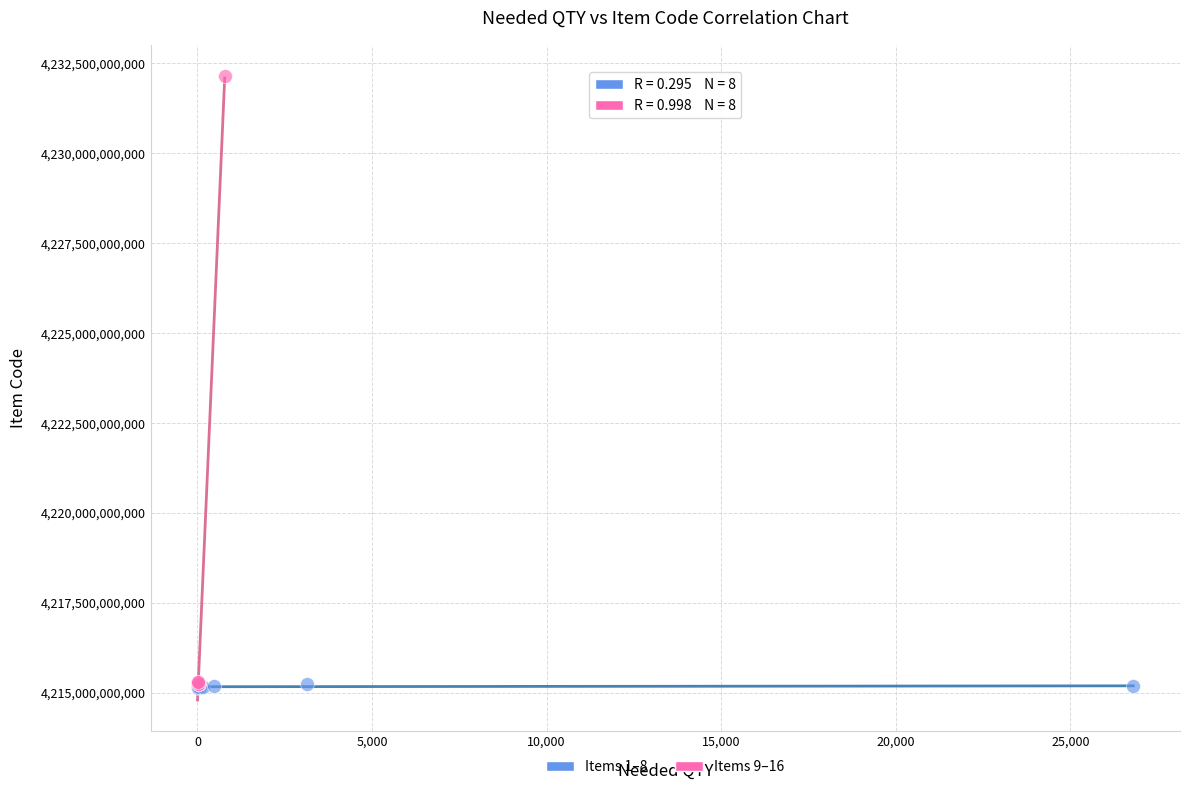

What are all the series names shown in the legend?

Items 1–8, Items 9–16